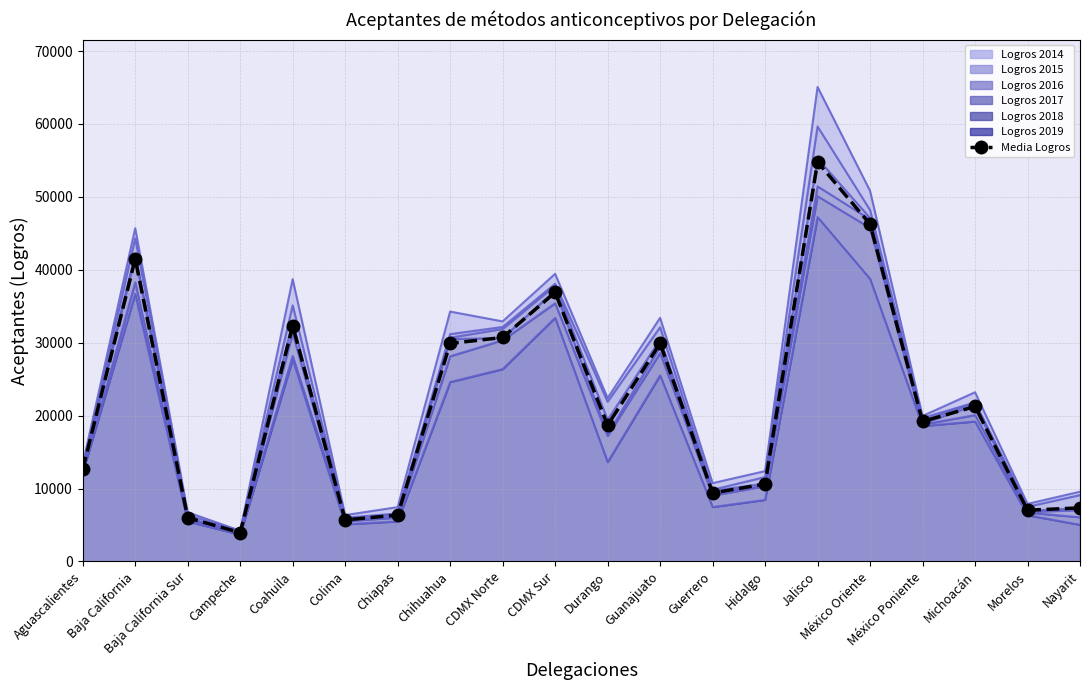

At which label is the value closest to 29365?

Chihuahua